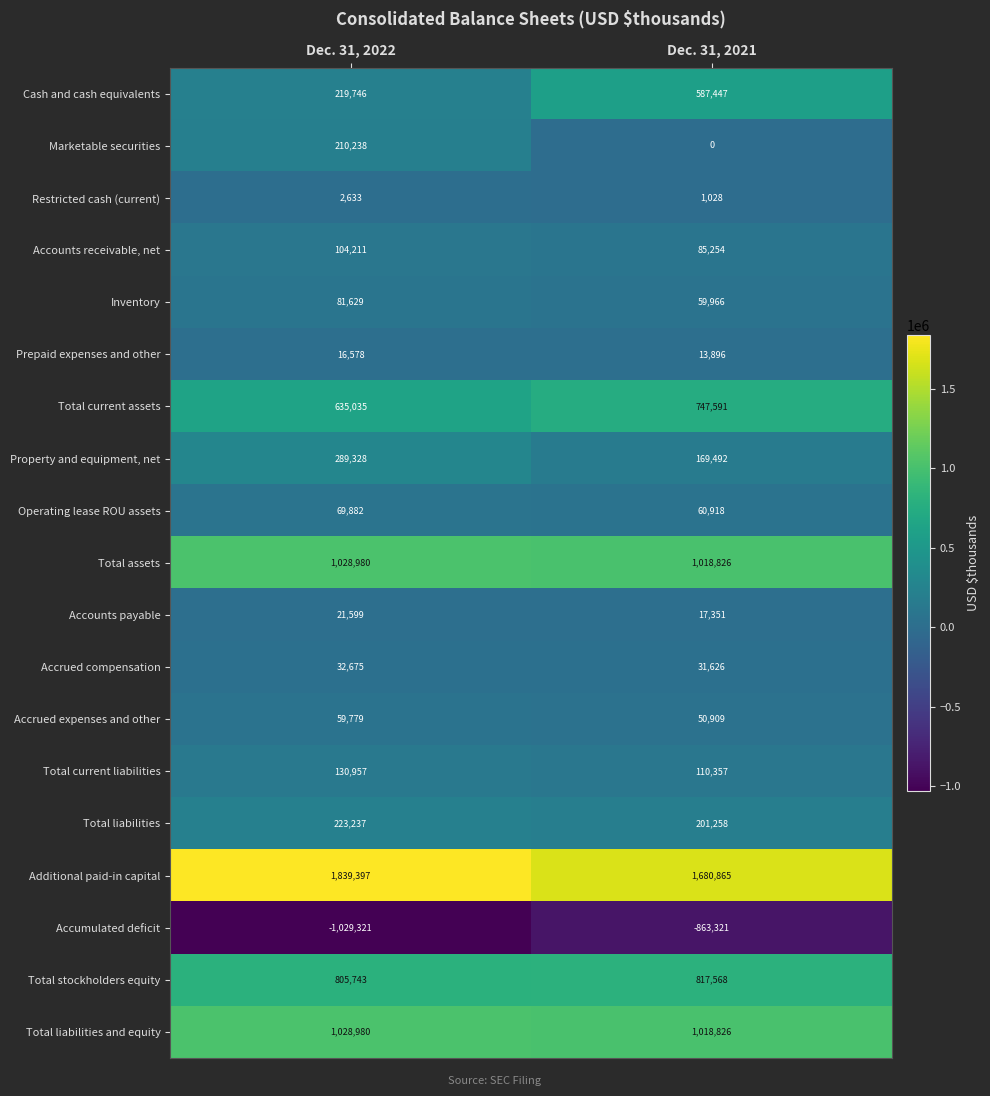

What is the maximum value shown in the chart?

1839397